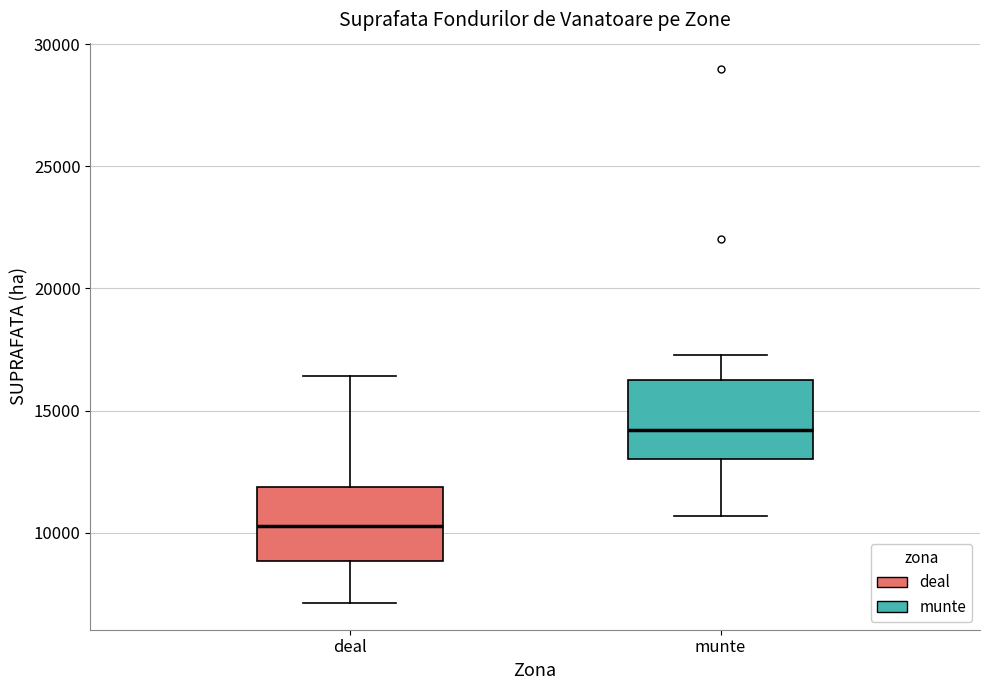

Reading left to right, read every box against the y-axis: the position of its median line, the range the box covers, and the ends of its whiskers. The values are not printed on the chart, so give them approximately, as read against the axis.

deal: median 10500, box 9000 to 12000, whiskers 7000 to 16500
munte: median 14000, box 13000 to 16000, whiskers 10500 to 17500